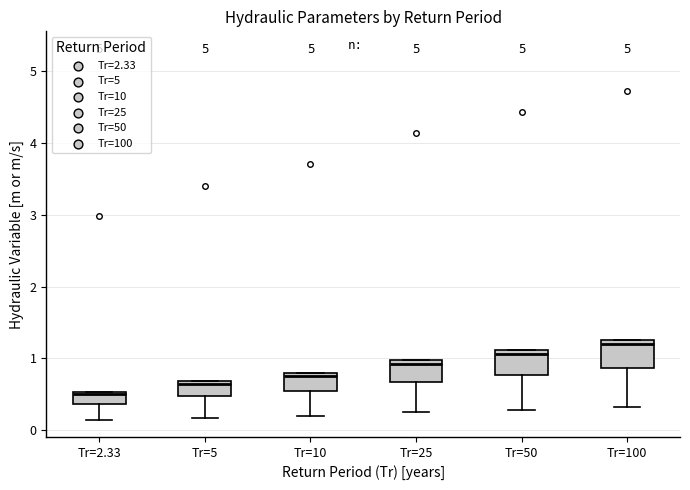

Reading left to right, read every box against the y-axis: the position of its median line, the range the box covers, and the ends of its whiskers. The values are not printed on the chart, so give them approximately, as read against the axis.

Tr=2.33: median 0.5 (just below the box's upper edge), box 0.4 to 0.5, whiskers 0.1 to 0.5
Tr=5: median 0.6, box 0.5 to 0.7, whiskers 0.2 to 0.7
Tr=10: median 0.8 (just below the box's upper edge), box 0.5 to 0.8, whiskers 0.2 to 0.8
Tr=25: median 0.9, box 0.7 to 1.0, whiskers 0.2 to 1.0
Tr=50: median 1.1 (just below the box's upper edge), box 0.8 to 1.1, whiskers 0.3 to 1.1
Tr=100: median 1.2, box 0.9 to 1.3, whiskers 0.3 to 1.3